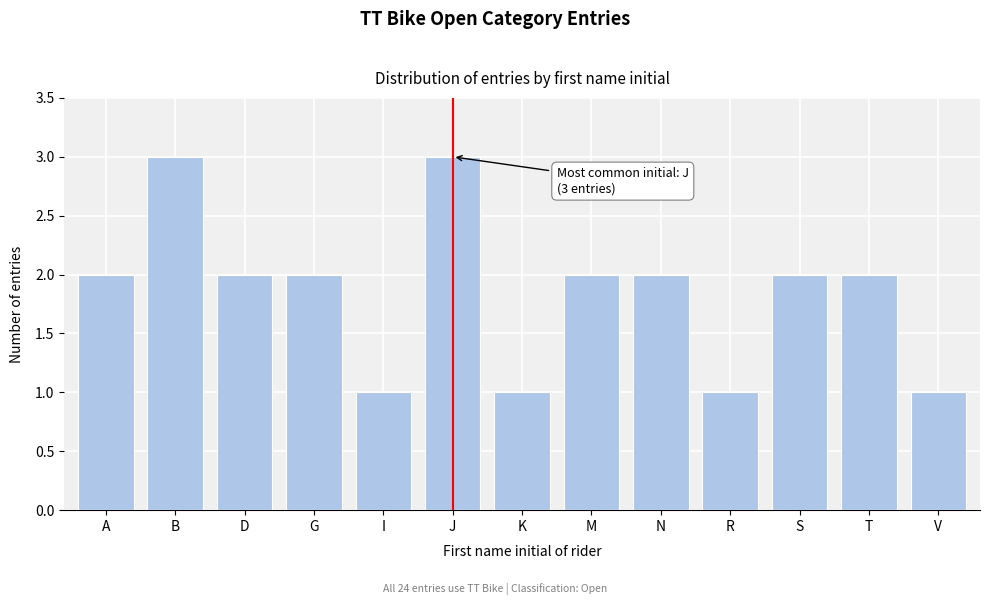

Reading left to right, list all the values displayed in this chart.

2	3	2	2	1	3	1	2	2	1	2	2	1